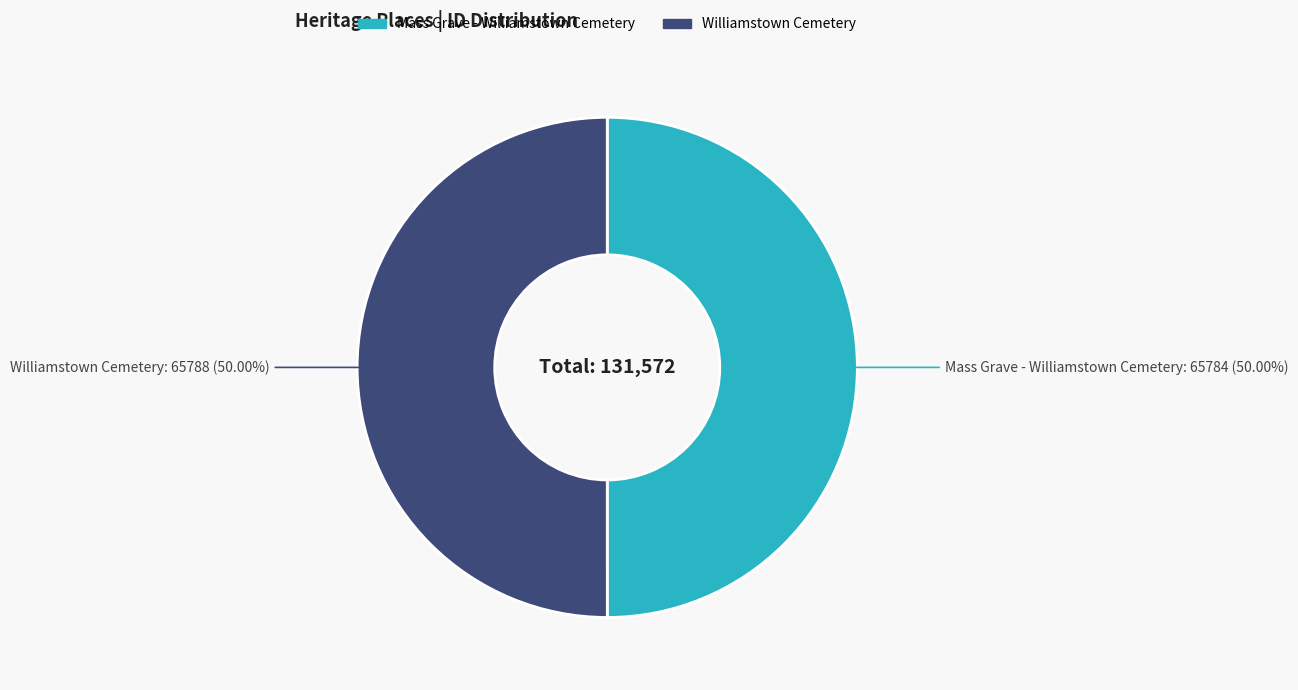

Combined, do Williamstown Cemetery and Mass Grave - Williamstown Cemetery account for over 50%?

Yes